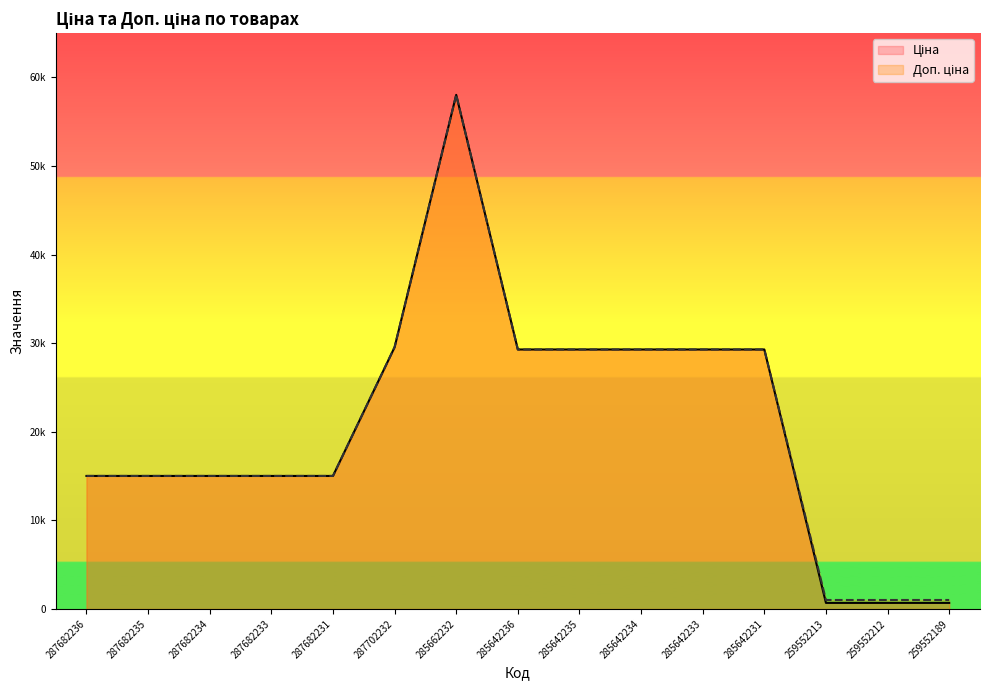

Between 285642235 and 285642233, which is larger?

285642235